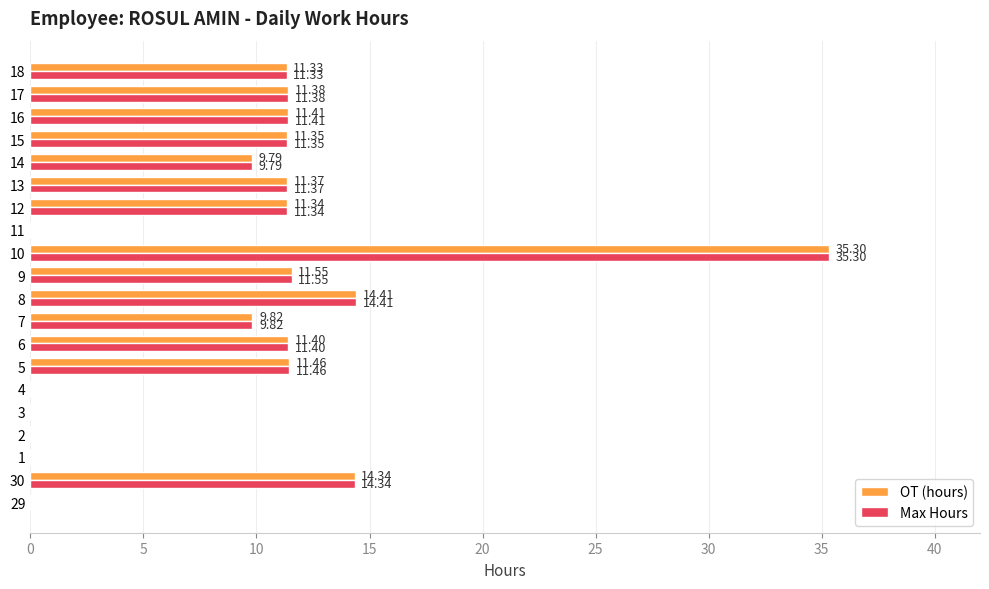

What is the sum of the Max Hours values at 29 and 8?

14.4